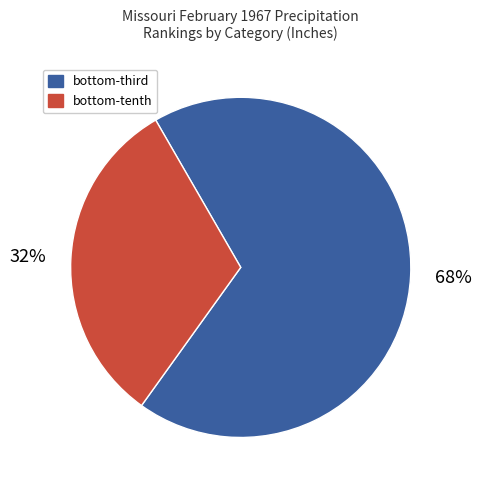

Does any single category account for the majority?

Yes